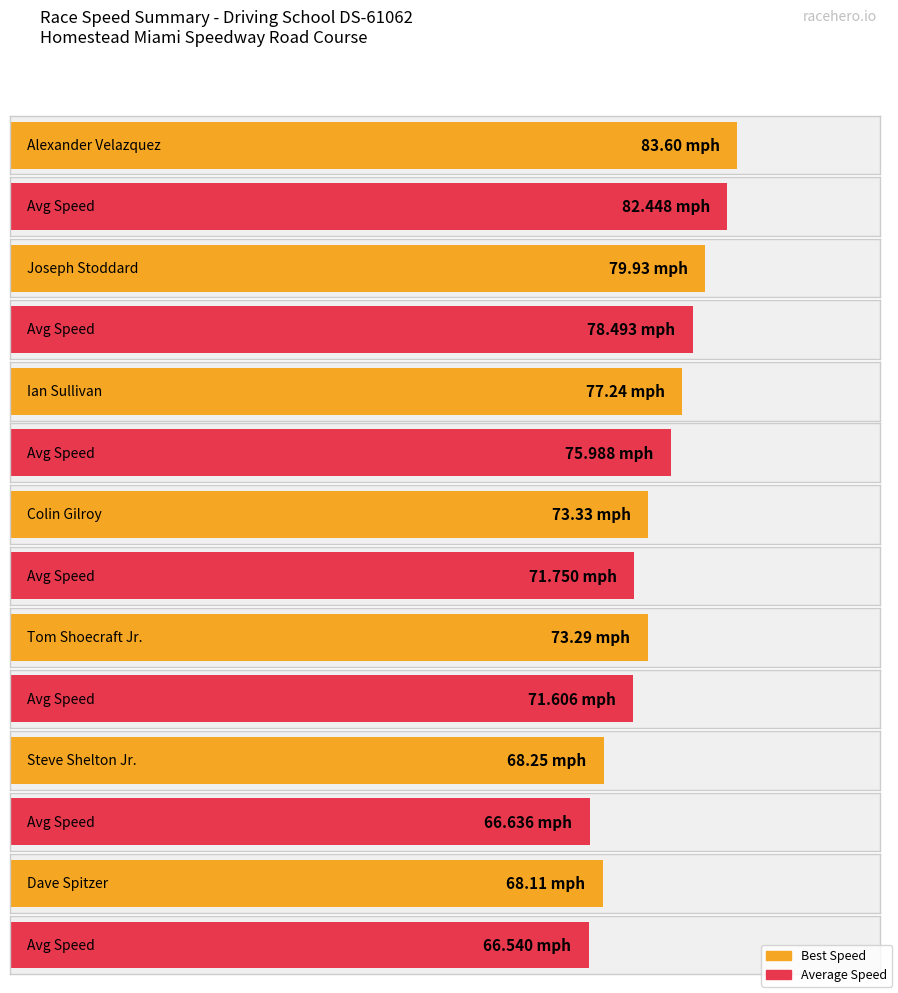

Which has a higher value, Colin Gilroy or Steve Shelton Jr.?

Colin Gilroy